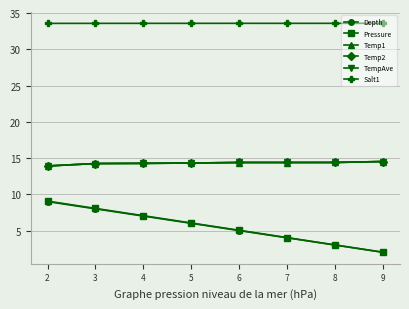

At which label does Depth reach its peak?

2